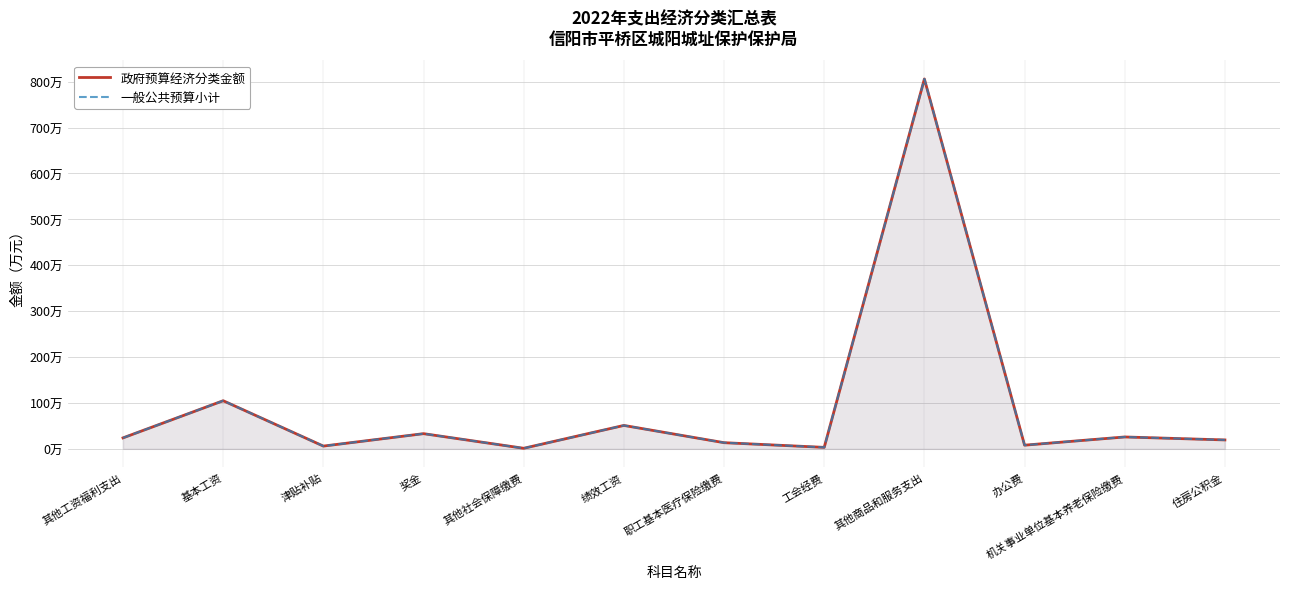

How many interior local valleys does the 一般公共预算小计 series have?

4